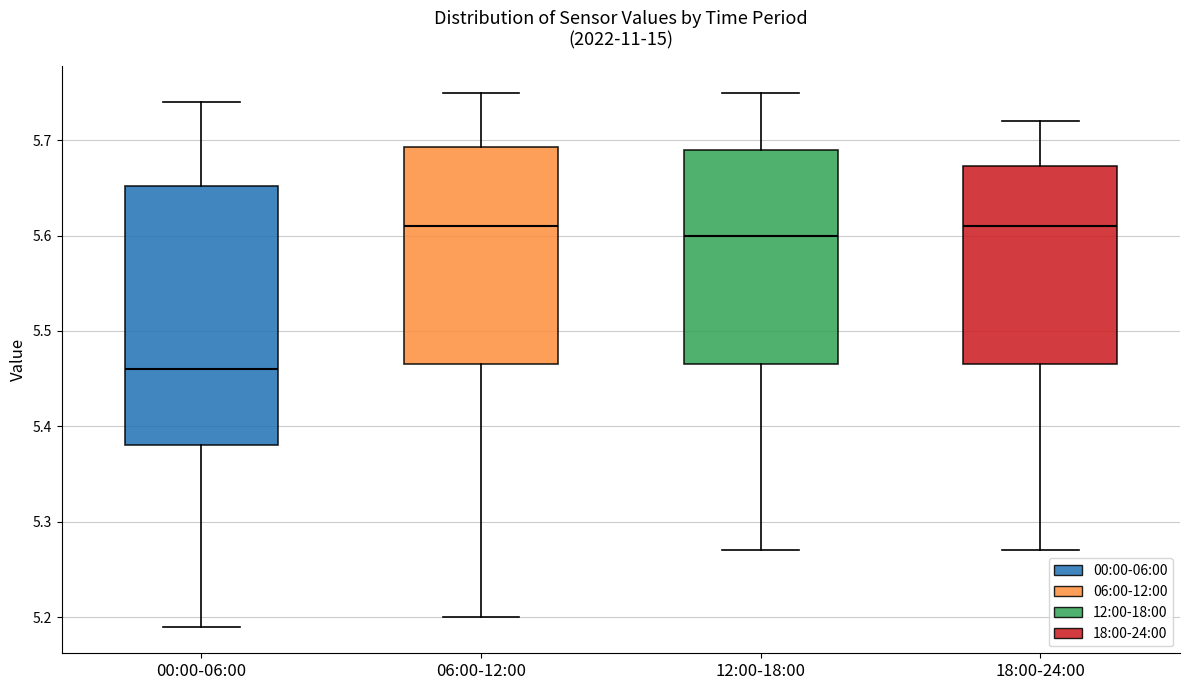

Reading left to right, transcribe this box plot: for each box, give where its median line is, the range the box spans, and where its two whiskers end, as read against the y-axis. The values are not printed on the chart, so give them approximately, as read against the axis.

00:00-06:00: median 5.46, box 5.38 to 5.65, whiskers 5.19 to 5.74
06:00-12:00: median 5.61, box 5.47 to 5.69, whiskers 5.20 to 5.75
12:00-18:00: median 5.60, box 5.47 to 5.69, whiskers 5.27 to 5.75
18:00-24:00: median 5.61, box 5.47 to 5.67, whiskers 5.27 to 5.72